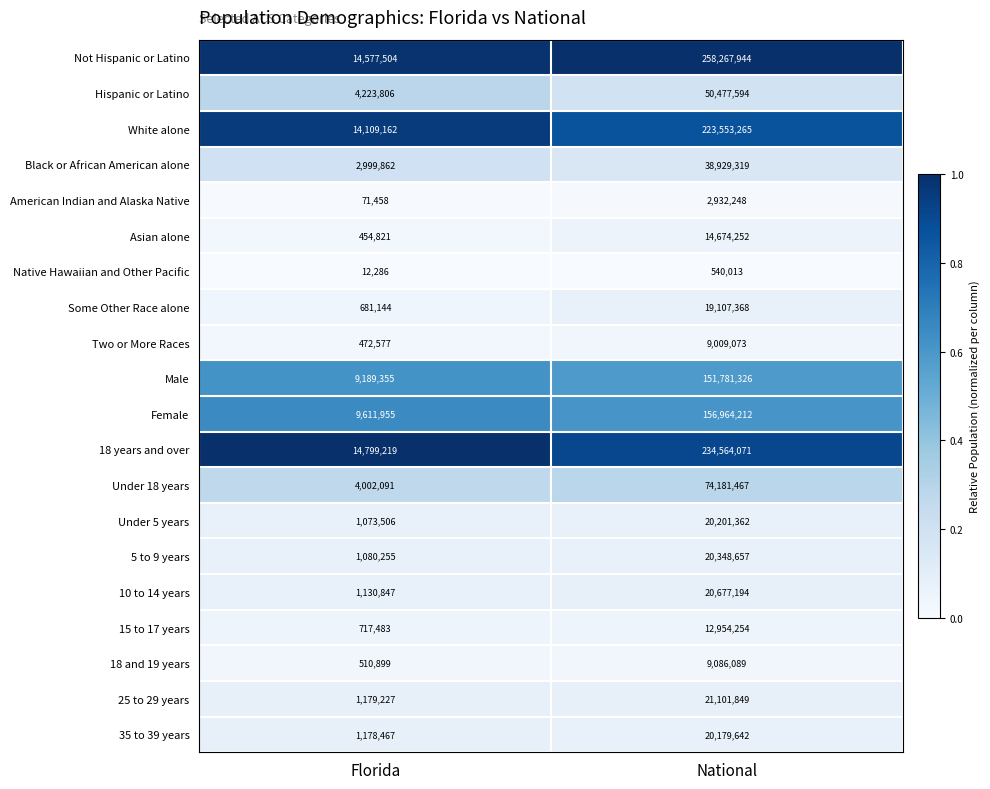

At which category does the chart reach its minimum across all series?

Florida